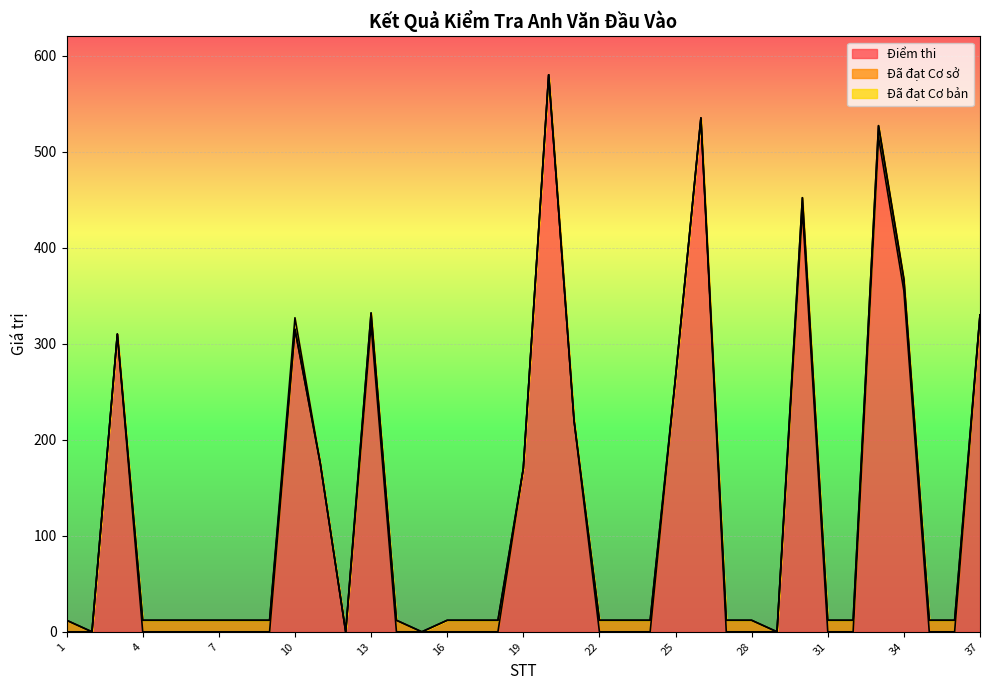

How many times do Đã đạt Cơ sở and Điểm thi cross each other?

11